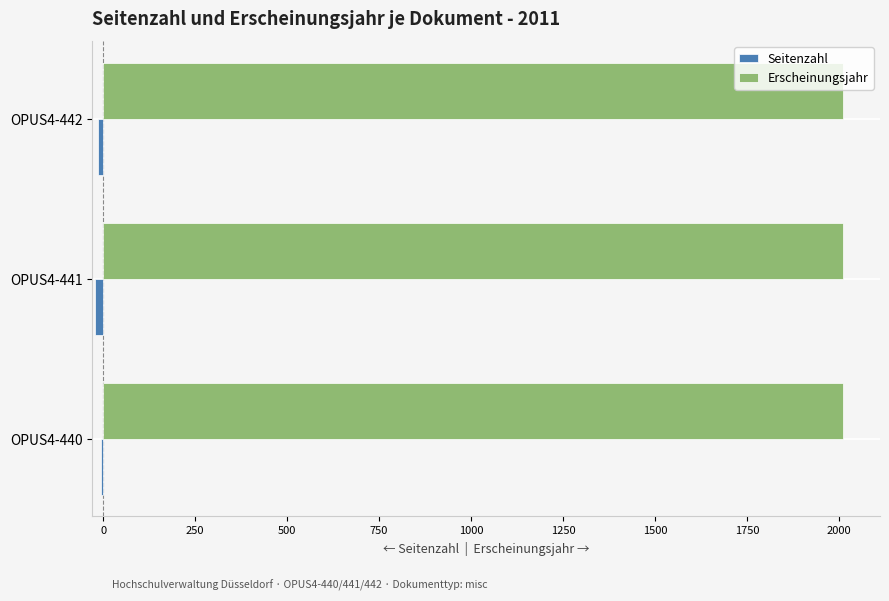

The Erscheinungsjahr series shows 2011 at OPUS4-441. True or false?

True